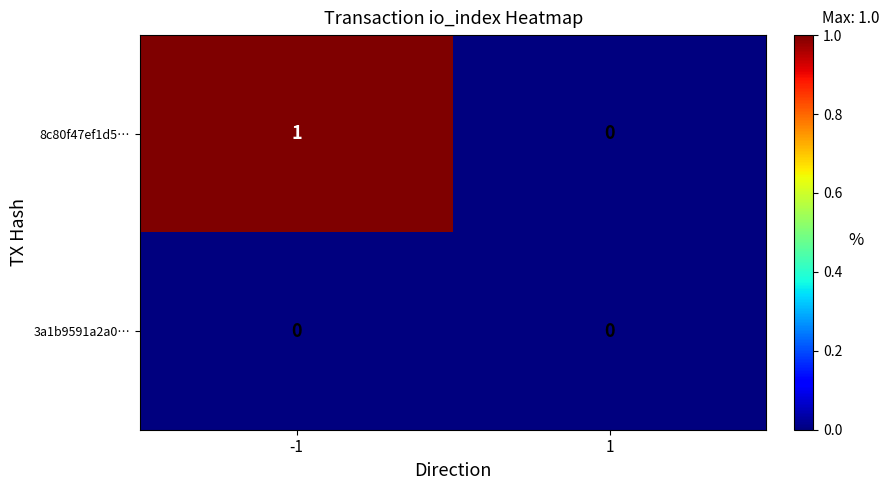

Which series has the largest range (max minus min)?

8c80f47ef1d5…